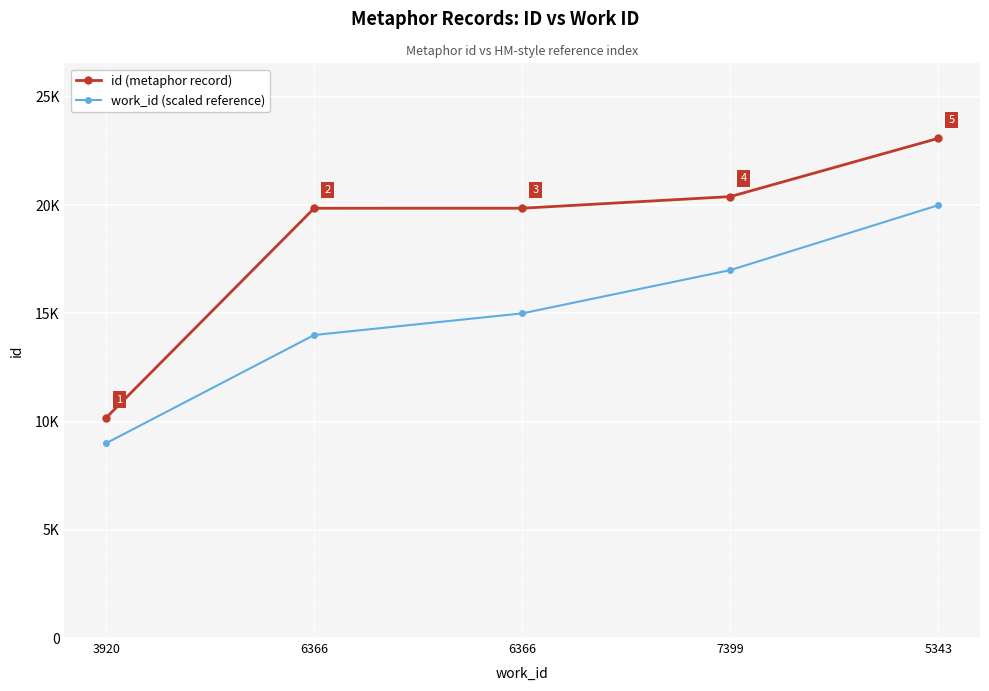

True or false: work_id (scaled reference) has a value of 14000 at 6366.

True